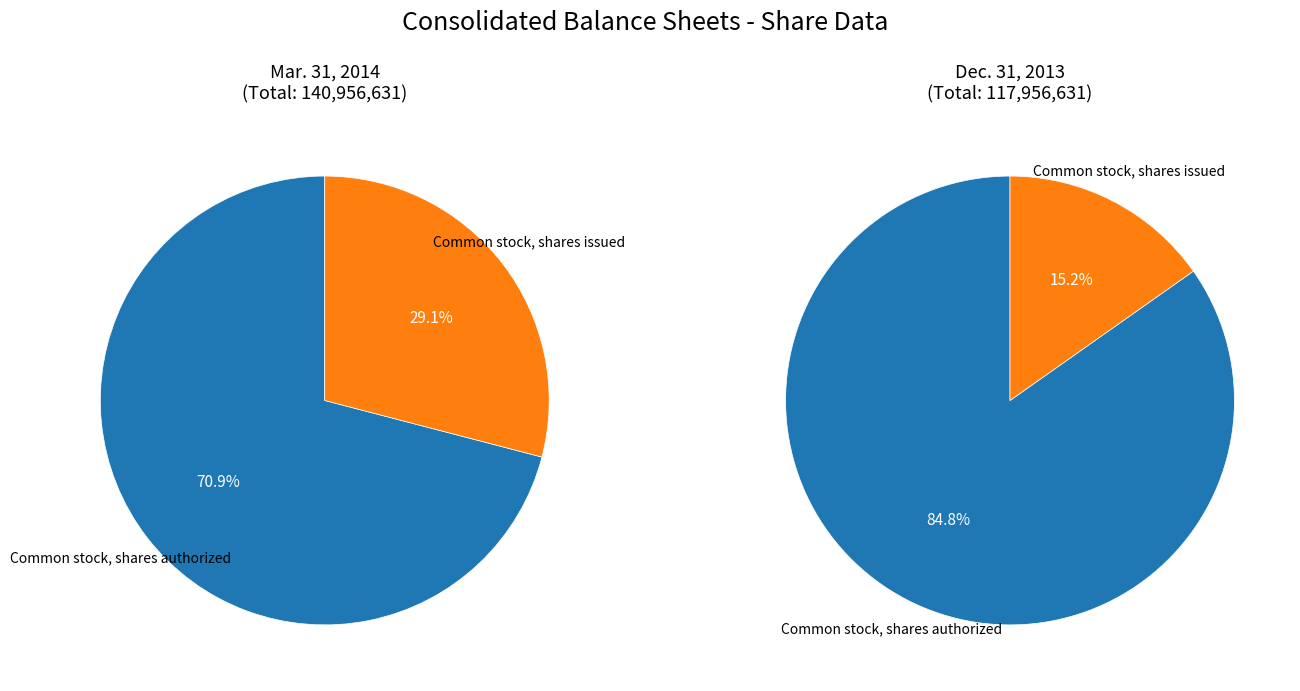

Between Common stock, shares authorized and Common stock, shares issued, which is larger?

Common stock, shares authorized